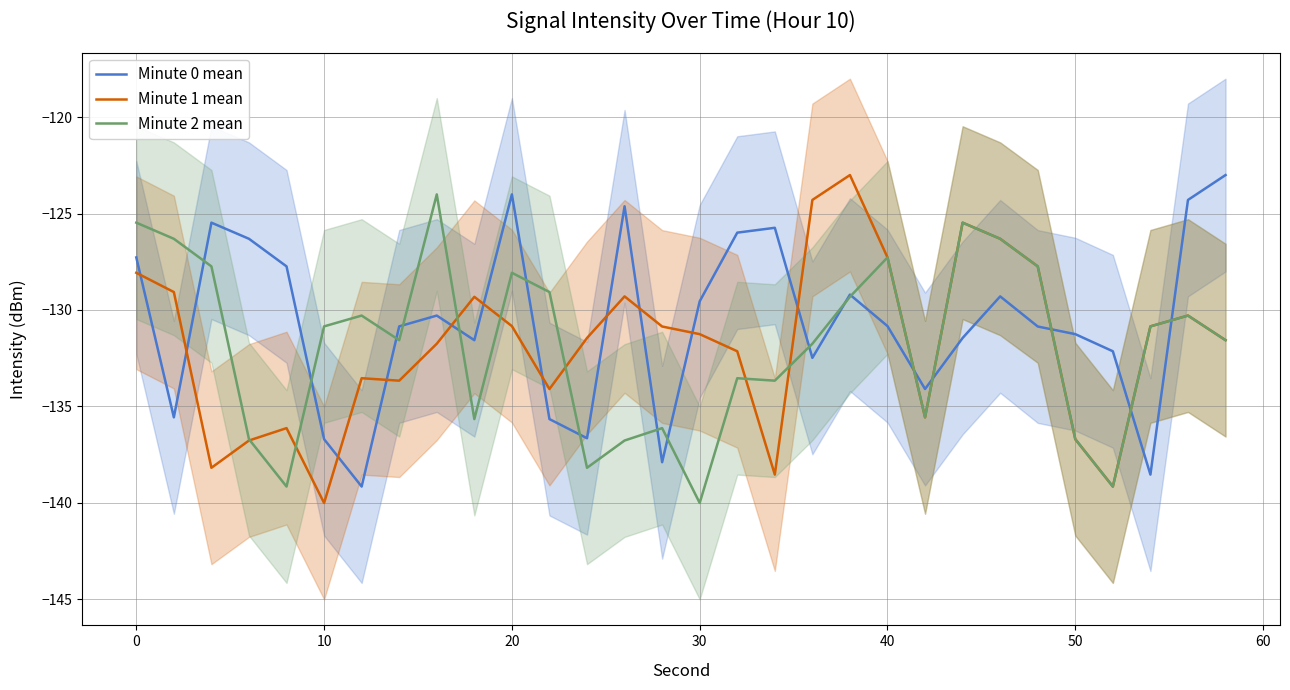

What is the highest value of the Minute 2 mean series?

-124.0